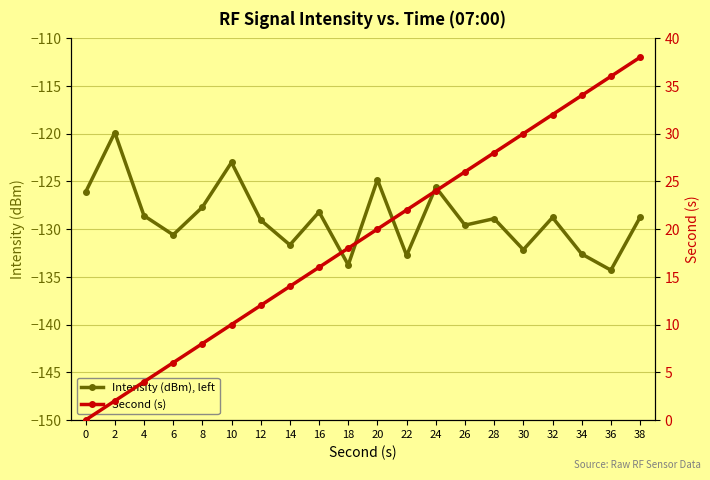

What is the spread (max minus min) of values at 38?

166.8